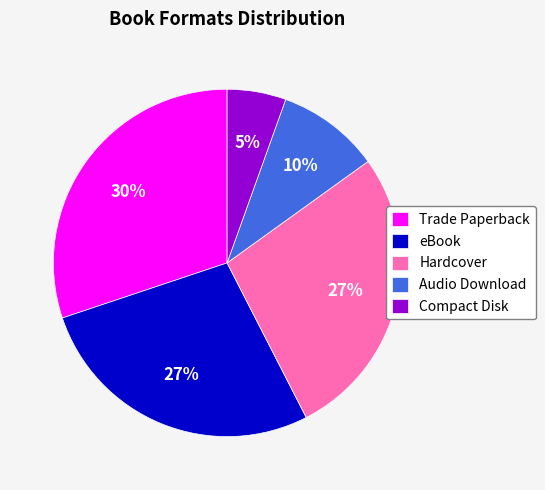

Between Audio Download and Hardcover, which is larger?

Hardcover